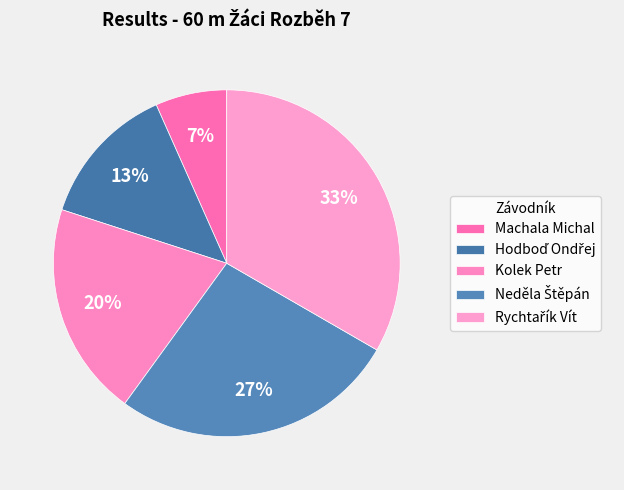

Which category has the biggest portion of the pie?

Rychtařík Vít